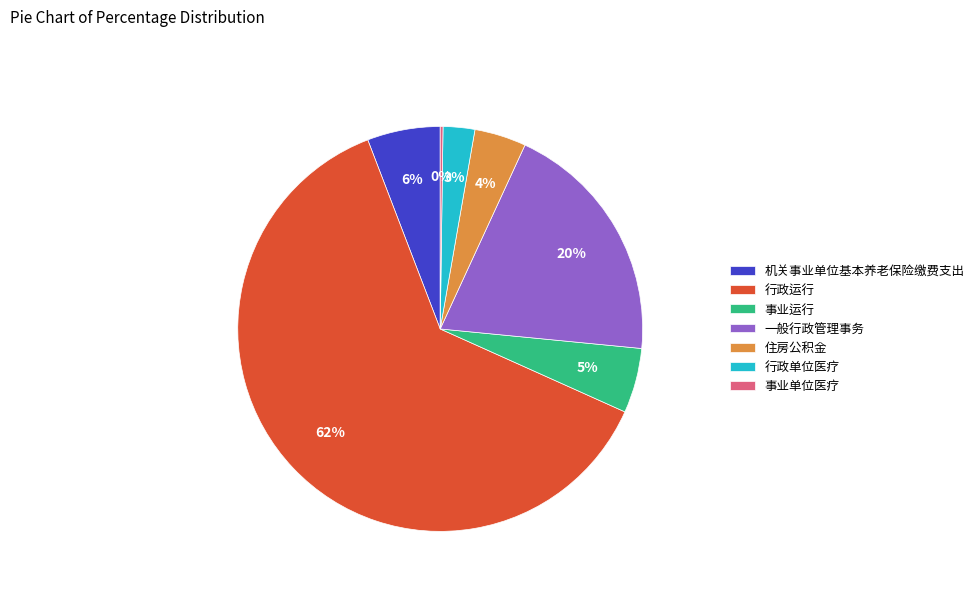

Which category has the biggest portion of the pie?

行政运行